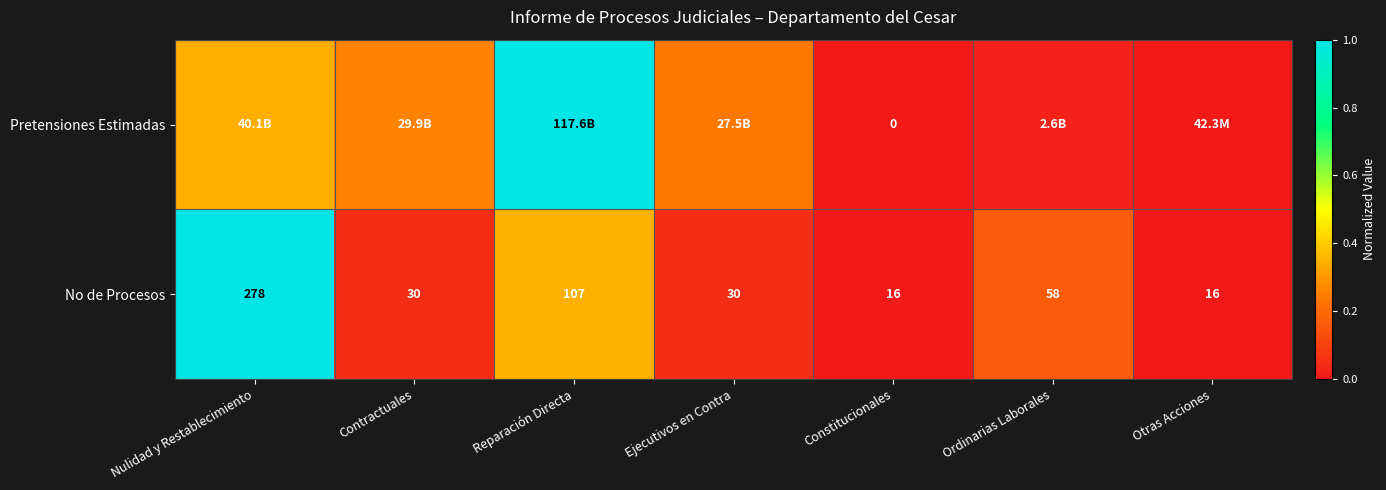

Where does the No de Procesos series first go above 30?

Nulidad y Restablecimiento